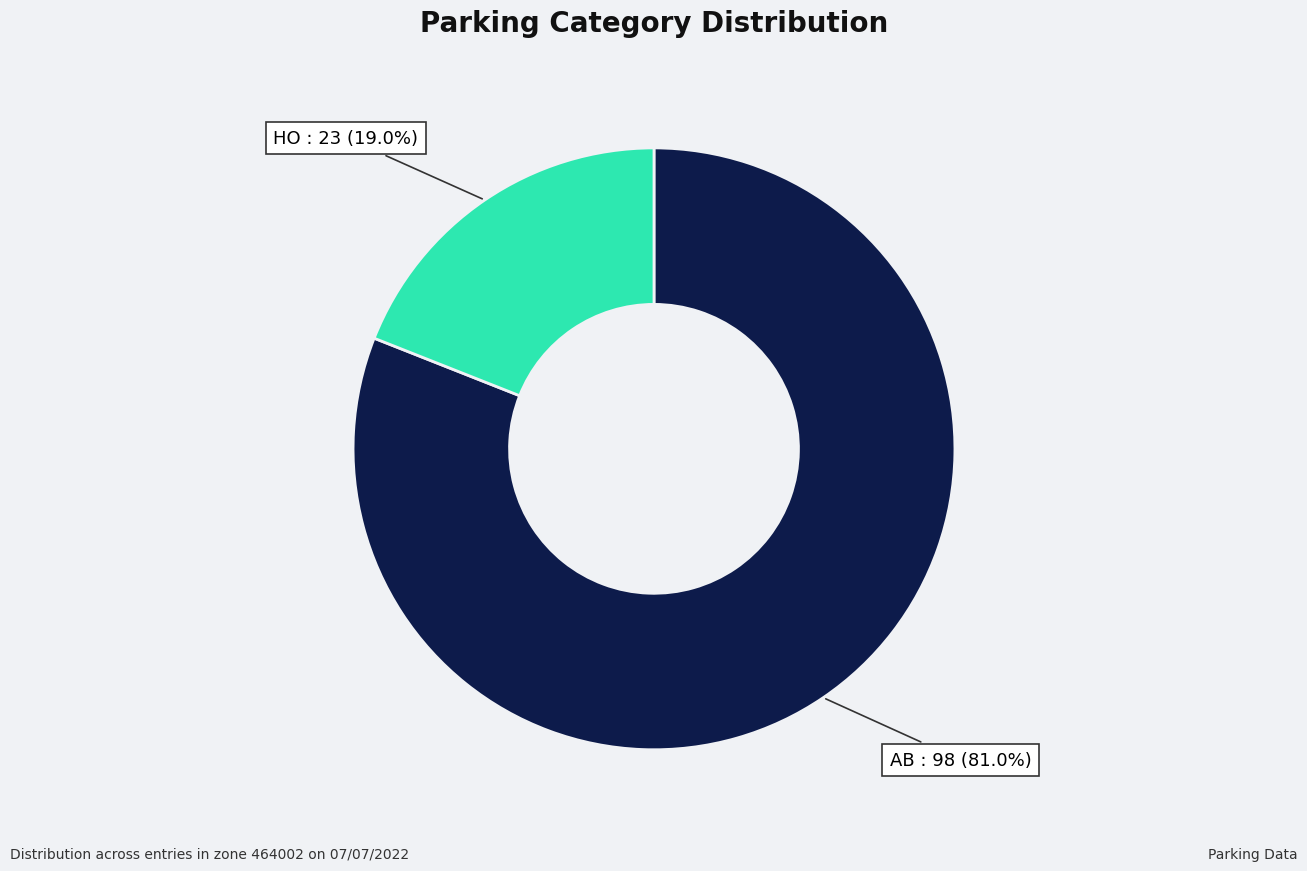

Do AB and HO together represent more than half of the pie?

Yes